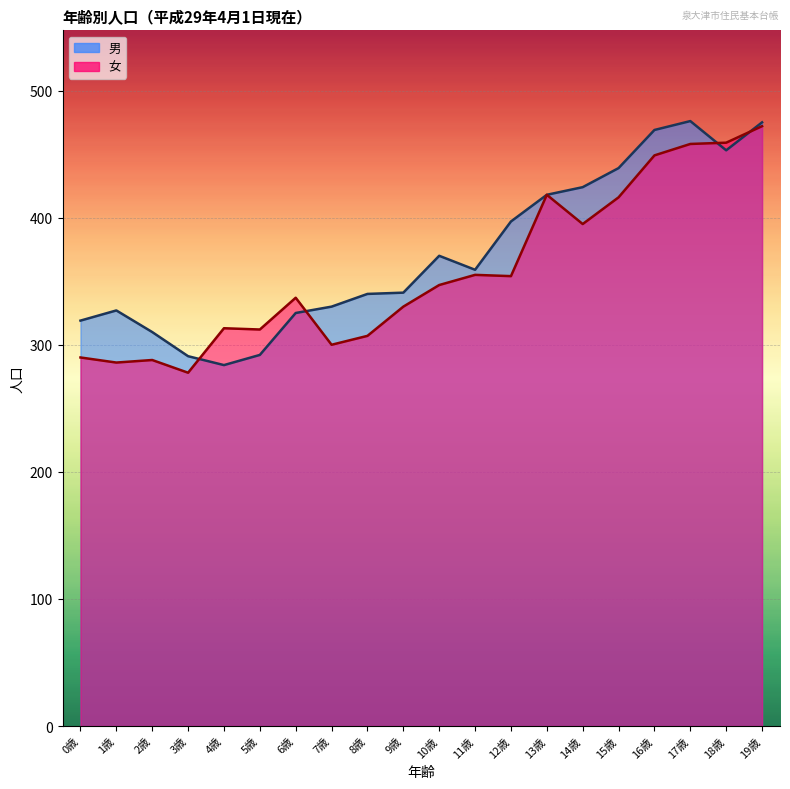

What is the label of the 2nd point from the right?

18歳